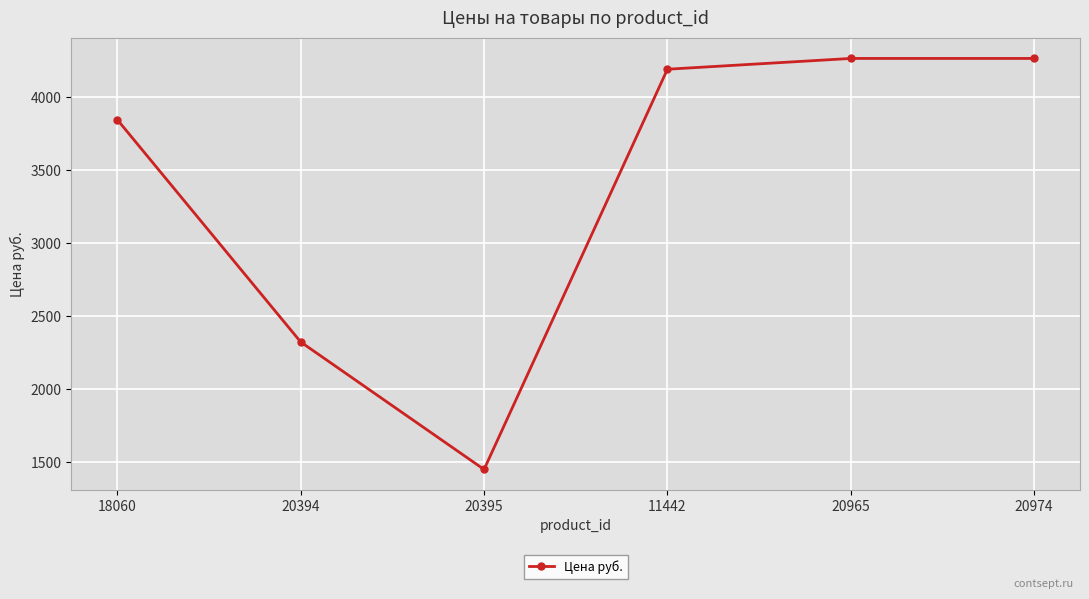

How many values are below 4193?

3